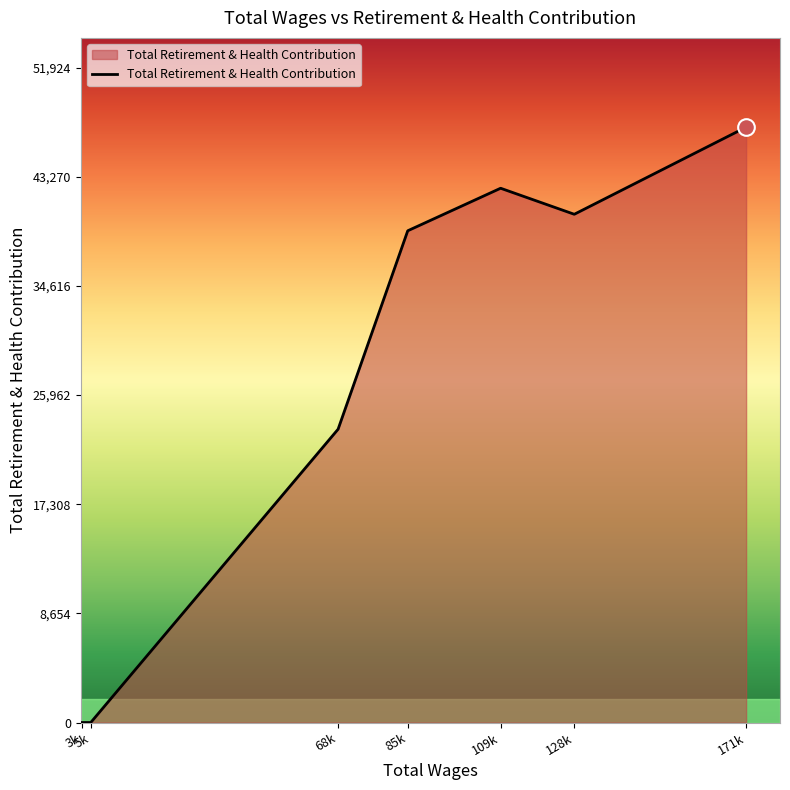

Reading left to right, transcribe all the data shown in this chart.

0	0	23258	38991	42363	40299	47204